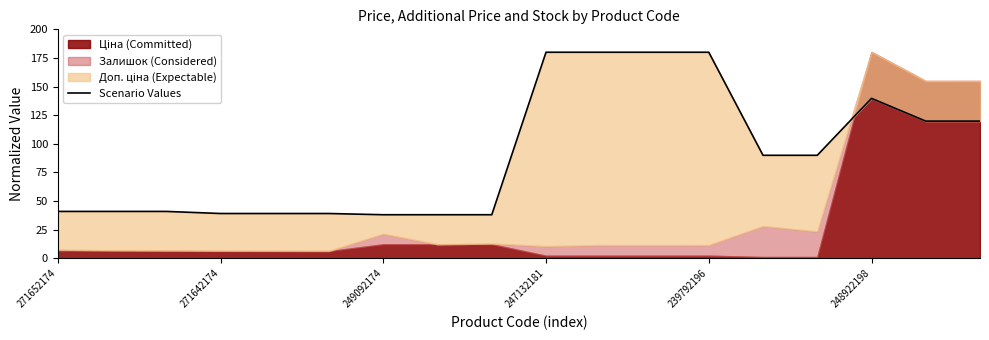

What is the maximum value shown in the chart?

180.0